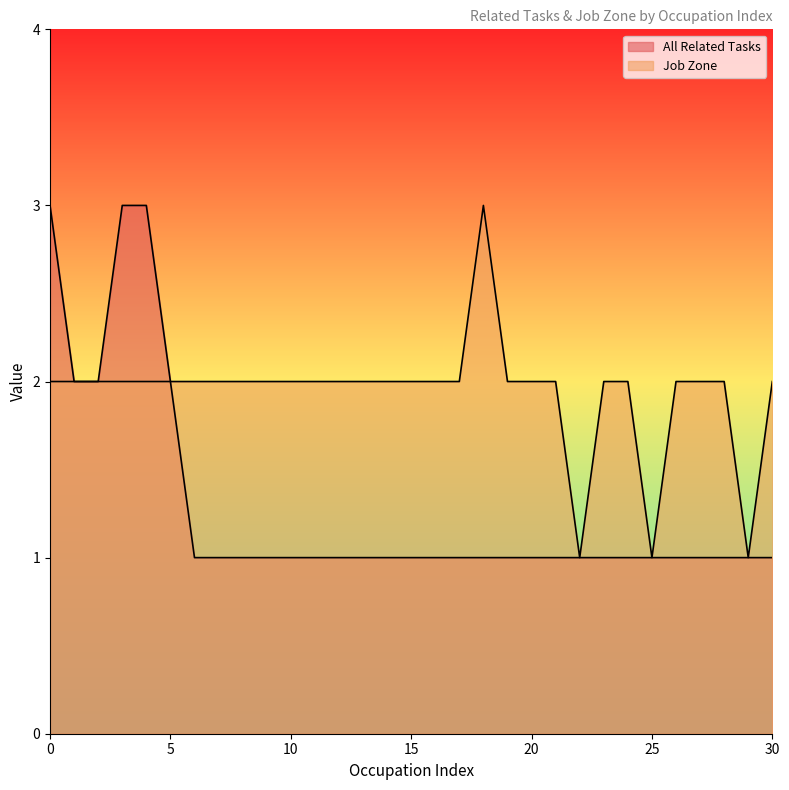

Reading right to left, extract all data points from this chart.

All Related Tasks: 1	1	1	1	1	1	1	1	1	1	1	1	1	1	1	1	1	1	1	1	1	1	1	1	1	2	3	3	2	2	3
Job Zone: 2	1	2	2	2	1	2	2	1	2	2	2	3	2	2	2	2	2	2	2	2	2	2	2	2	2	2	2	2	2	2